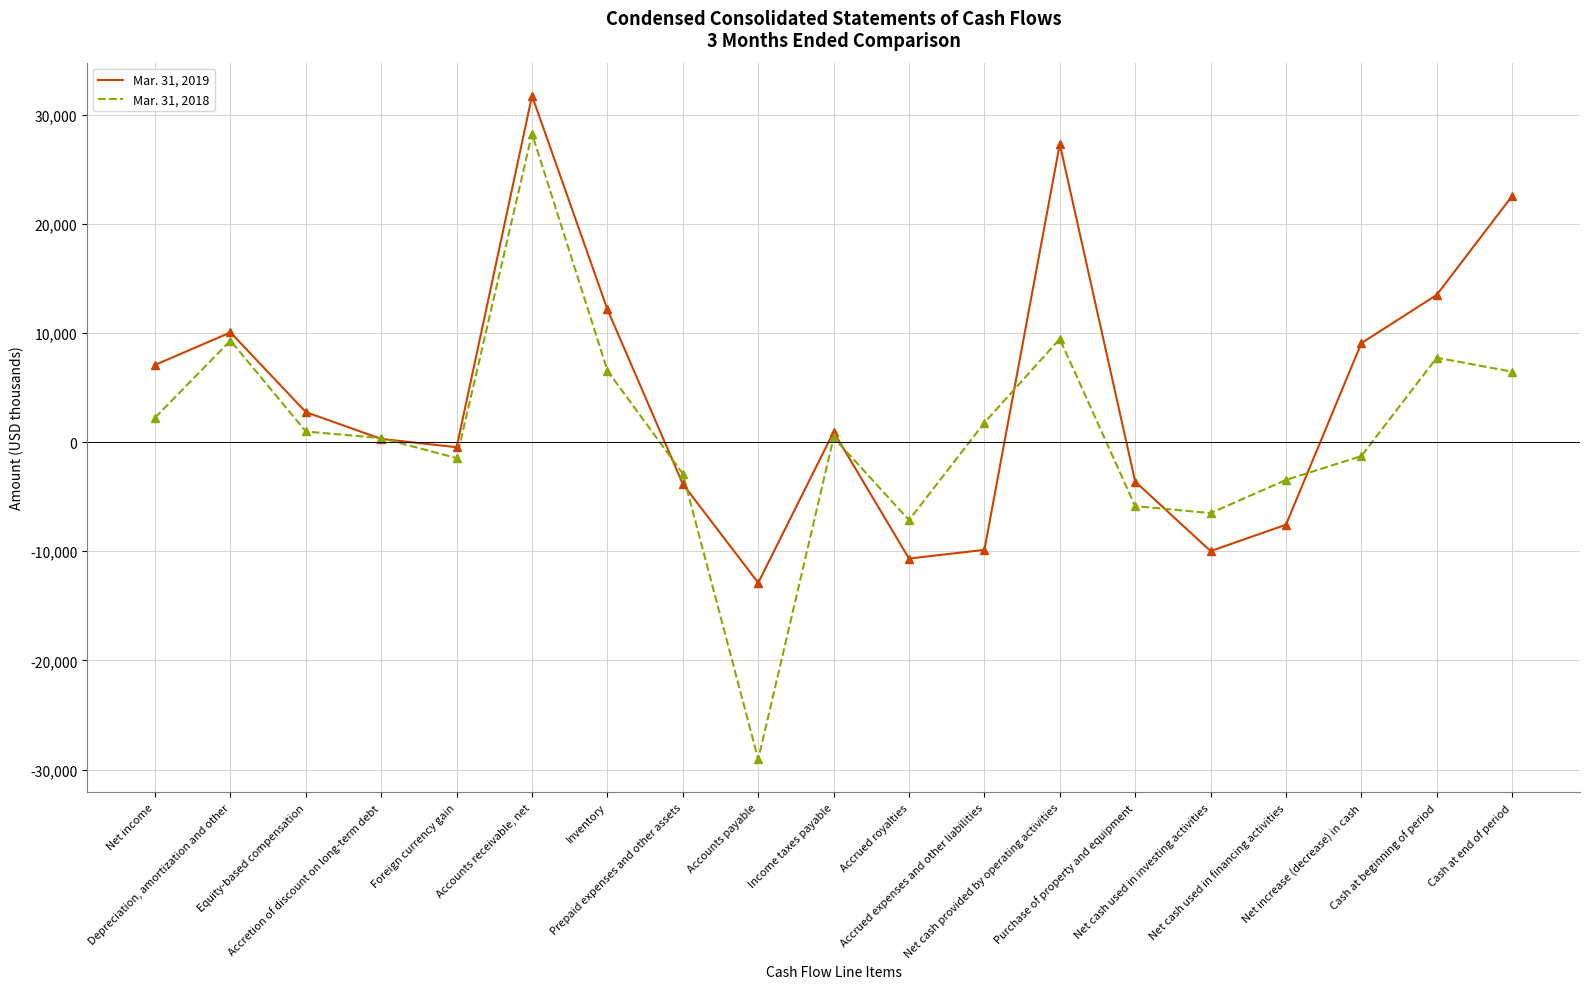

At how many categories does at least one series exceed 5266?

8